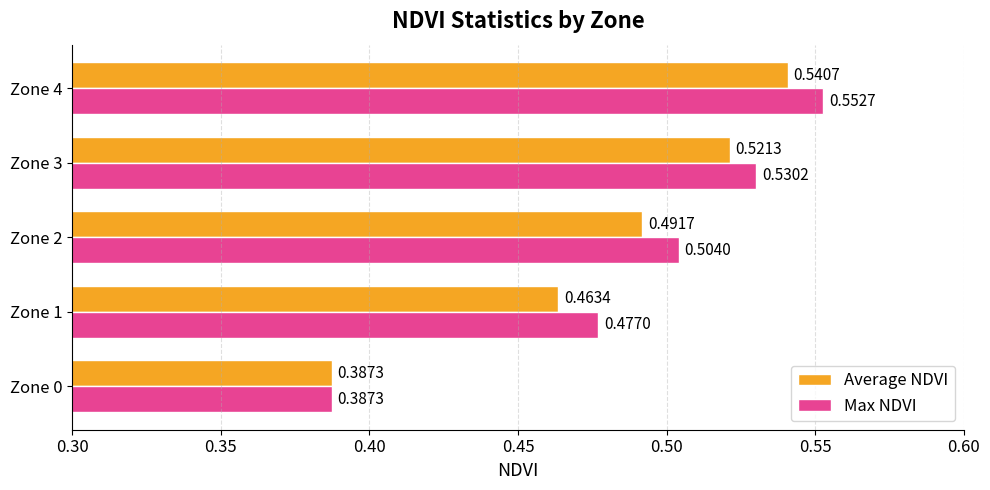

What is the difference between the maximum and second lowest values in the Average NDVI series?

0.1